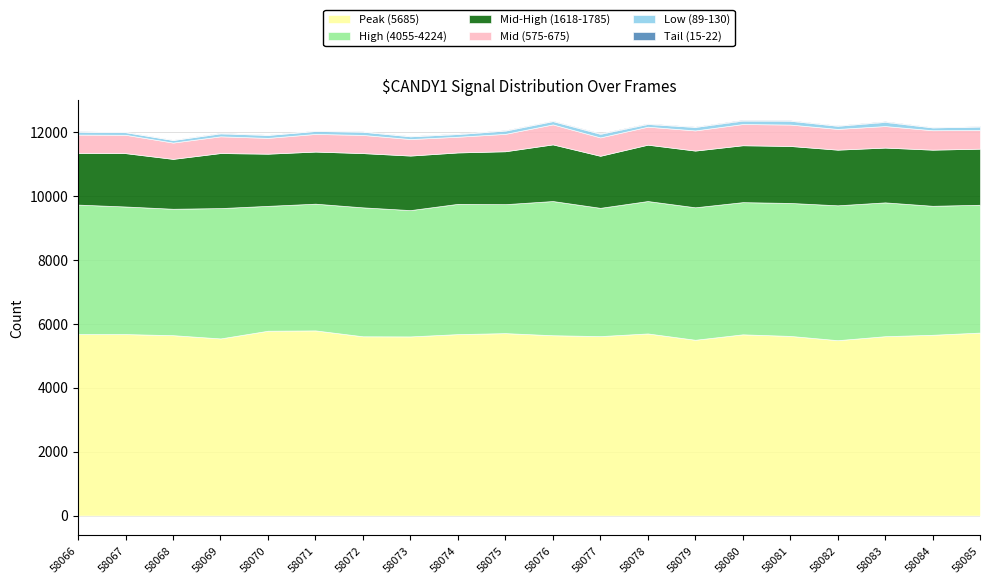

Reading left to right, what are all the values shown in this chart?

Peak (5685): 58066=5685	58067=5685	58068=5651	58069=5549	58070=5790	58071=5800	58072=5616	58073=5612	58074=5684	58075=5715	58076=5649	58077=5622	58078=5705	58079=5507	58080=5677	58081=5628	58082=5494	58083=5619	58084=5663	58085=5732
High (4055-4224): 58066=4055	58067=3996	58068=3959	58069=4082	58070=3911	58071=3969	58072=4038	58073=3956	58074=4080	58075=4039	58076=4203	58077=4017	58078=4147	58079=4149	58080=4140	58081=4164	58082=4224	58083=4191	58084=4040	58085=4003
Mid-High (1618-1785): 58066=1618	58067=1671	58068=1562	58069=1724	58070=1634	58071=1632	58072=1699	58073=1708	58074=1610	58075=1657	58076=1774	58077=1630	58078=1765	58079=1776	58080=1782	58081=1785	58082=1743	58083=1716	58084=1758	58085=1757
Mid (575-675): 58066=575	58067=575	58068=511	58069=524	58070=495	58071=553	58072=570	58073=518	58074=492	58075=545	58076=627	58077=576	58078=564	58079=632	58080=665	58081=671	58082=650	58083=675	58084=609	58085=585
Low (89-130): 58066=89	58067=81	58068=80	58069=92	58070=92	58071=91	58072=100	58073=84	58074=84	58075=102	58076=102	58077=112	58078=84	58079=108	58080=108	58081=118	58082=98	58083=130	58084=87	58085=108
Tail (15-22): 58066=15	58067=12	58068=9	58069=16	58070=10	58071=12	58072=11	58073=13	58074=15	58075=15	58076=14	58077=18	58078=17	58079=13	58080=22	58081=16	58082=14	58083=20	58084=11	58085=11